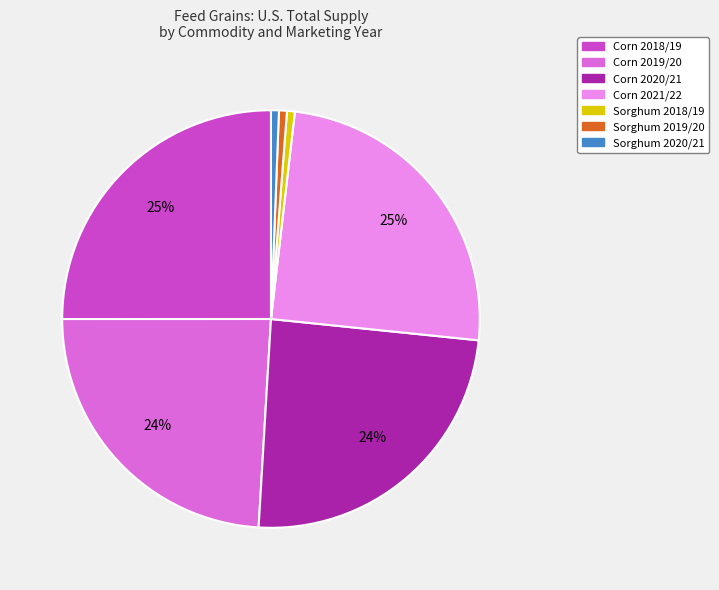

The Corn 2019/20 slice represents 24% of the pie. True or false?

True